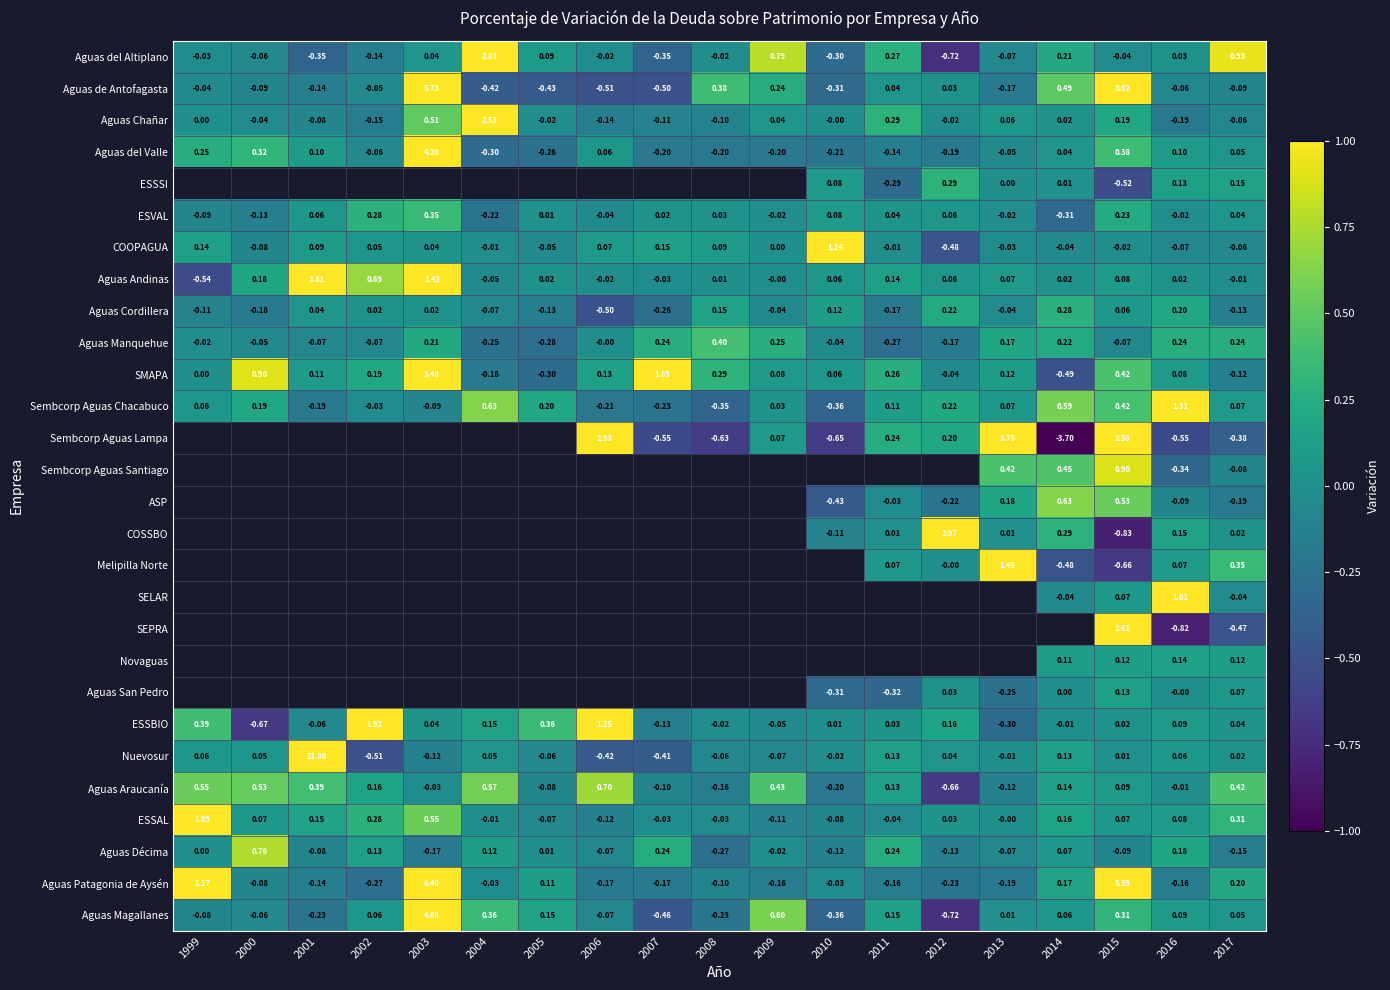

Is the value of Aguas Manquehue at 2011 greater than the value of ESSAL at 1999?

No